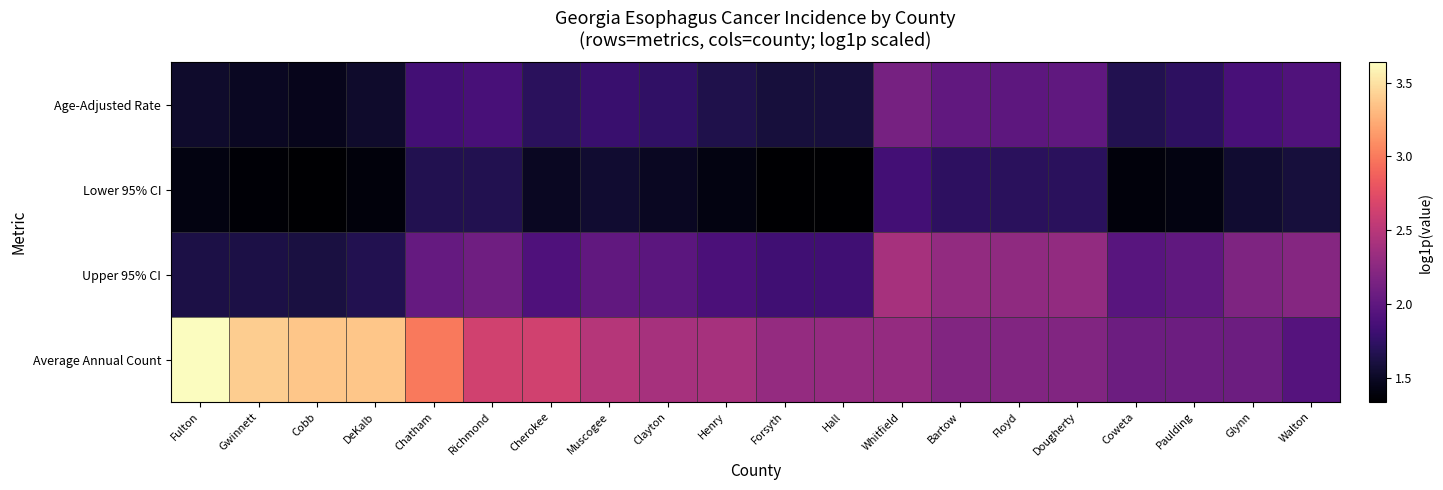

Reading left to right, extract all data points from this chart.

Age-Adjusted Rate: Fulton=1.5	Gwinnett=1.5	Cobb=1.5	DeKalb=1.5	Chatham=1.8	Richmond=1.9	Cherokee=1.7	Muscogee=1.8	Clayton=1.7	Henry=1.6	Forsyth=1.6	Hall=1.6	Whitfield=2.1	Bartow=2.0	Floyd=2.0	Dougherty=2.0	Coweta=1.7	Paulding=1.7	Glynn=1.9	Walton=1.9
Lower 95% CI: Fulton=1.4	Gwinnett=1.4	Cobb=1.3	DeKalb=1.4	Chatham=1.7	Richmond=1.7	Cherokee=1.5	Muscogee=1.5	Clayton=1.5	Henry=1.4	Forsyth=1.3	Hall=1.3	Whitfield=1.8	Bartow=1.7	Floyd=1.7	Dougherty=1.7	Coweta=1.4	Paulding=1.4	Glynn=1.5	Walton=1.6
Upper 95% CI: Fulton=1.6	Gwinnett=1.6	Cobb=1.6	DeKalb=1.7	Chatham=2.0	Richmond=2.1	Cherokee=1.9	Muscogee=2.0	Clayton=2.0	Henry=1.9	Forsyth=1.8	Hall=1.8	Whitfield=2.4	Bartow=2.3	Floyd=2.3	Dougherty=2.3	Coweta=2.0	Paulding=2.0	Glynn=2.2	Walton=2.2
Average Annual Count: Fulton=3.6	Gwinnett=3.4	Cobb=3.4	DeKalb=3.4	Chatham=3.0	Richmond=2.6	Cherokee=2.6	Muscogee=2.5	Clayton=2.4	Henry=2.4	Forsyth=2.3	Hall=2.3	Whitfield=2.3	Bartow=2.2	Floyd=2.2	Dougherty=2.2	Coweta=2.1	Paulding=2.1	Glynn=2.1	Walton=1.9